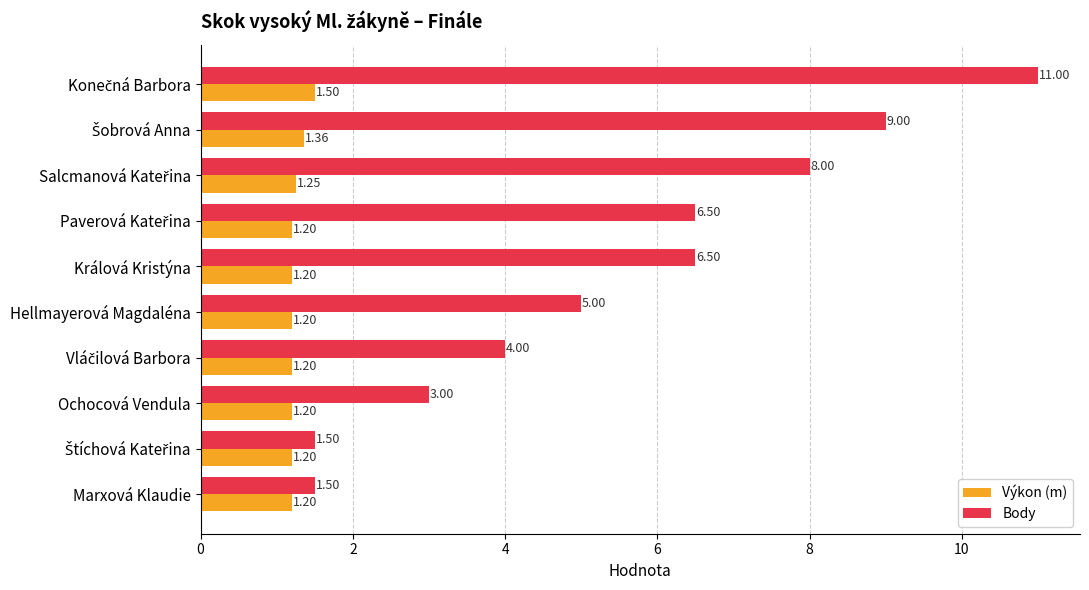

What is the total value across all series at Marxová Klaudie?

2.7